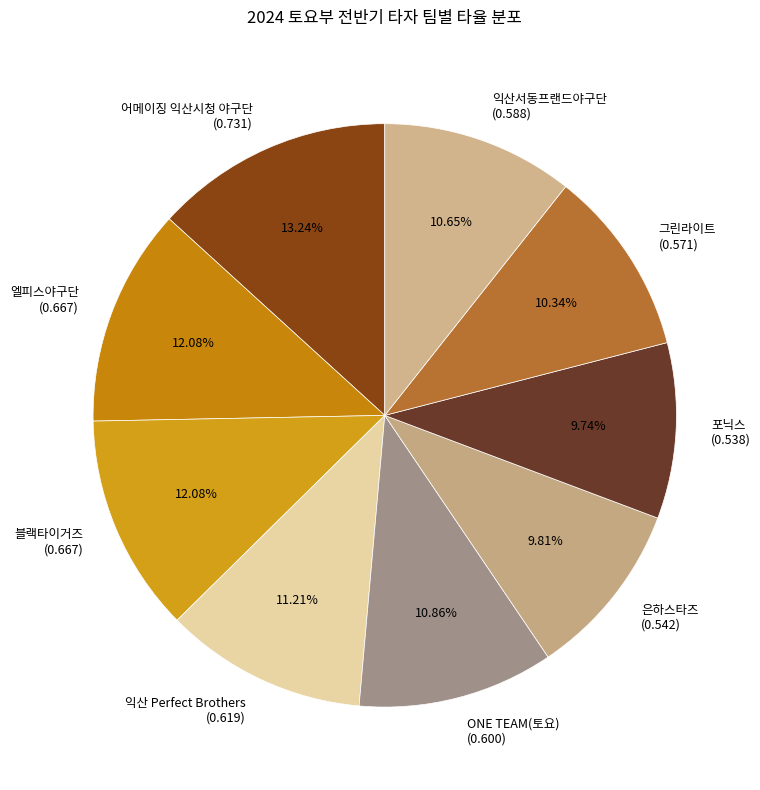

Is there a majority slice in this chart?

No